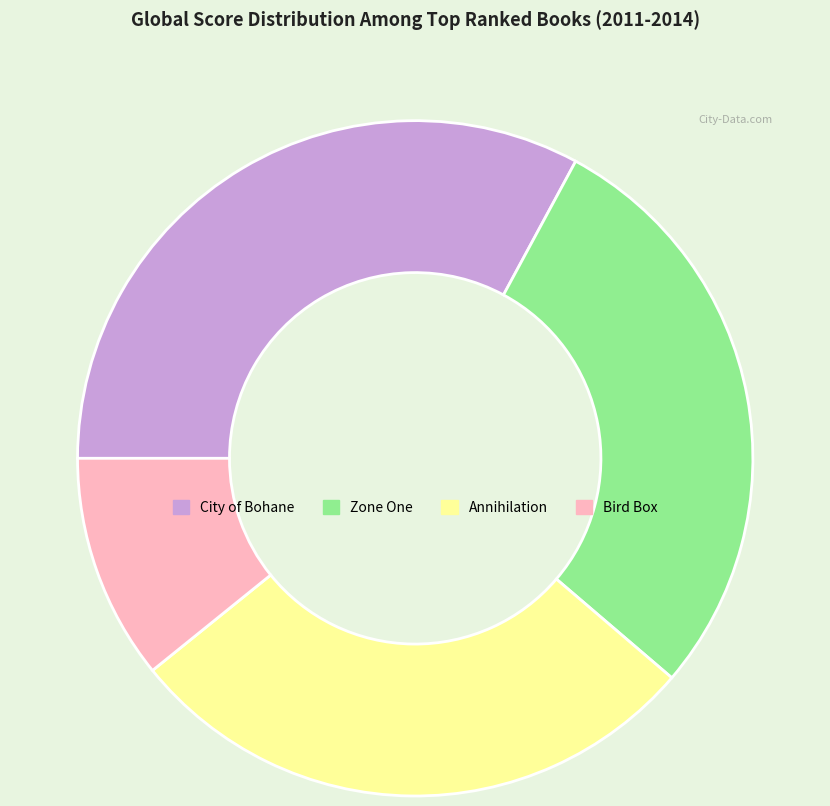

Does Annihilation account for over 50% of the chart?

No